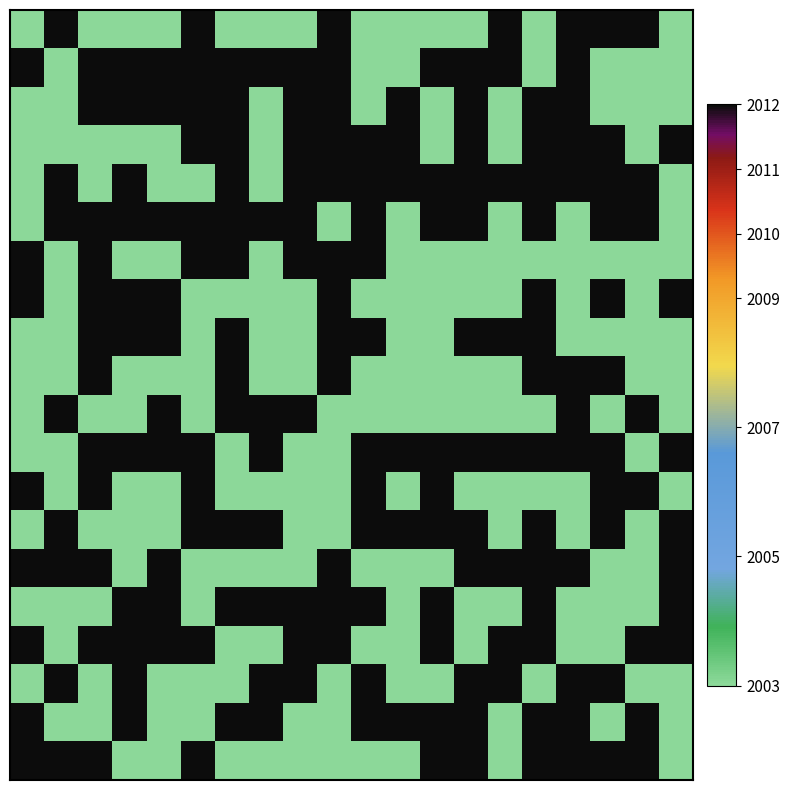

How many categories are shown in the chart?

20